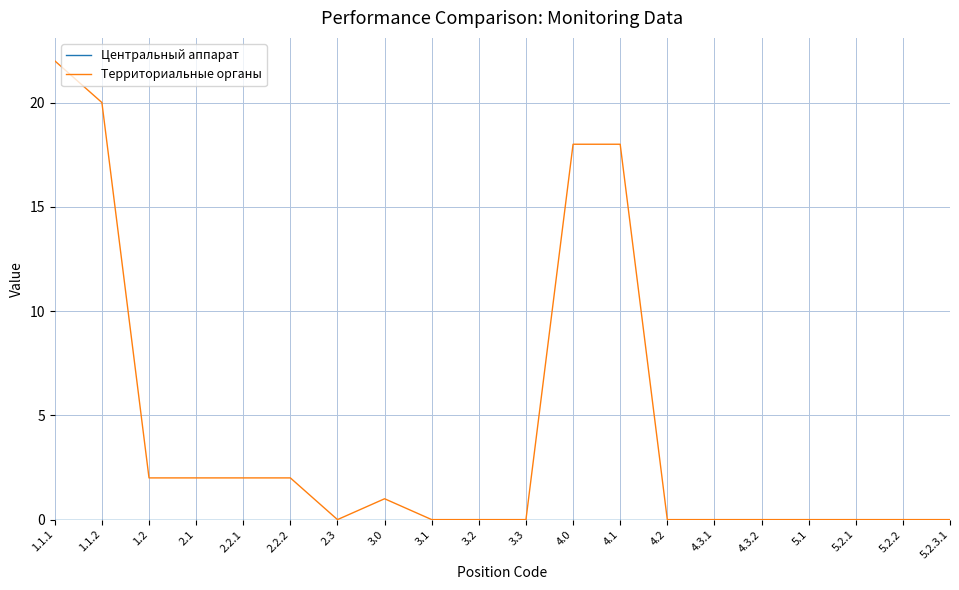

Which series has the largest range (max minus min)?

Территориальные органы